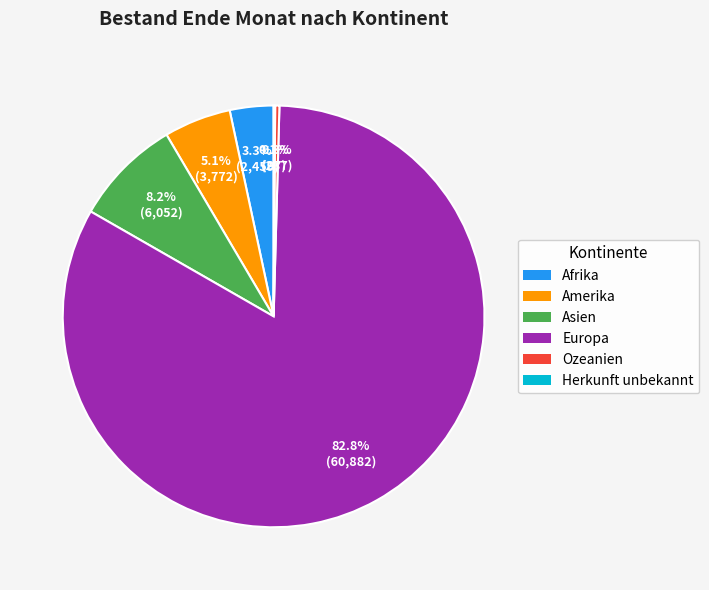

To the nearest percent, what portion does Europa represent?

83%